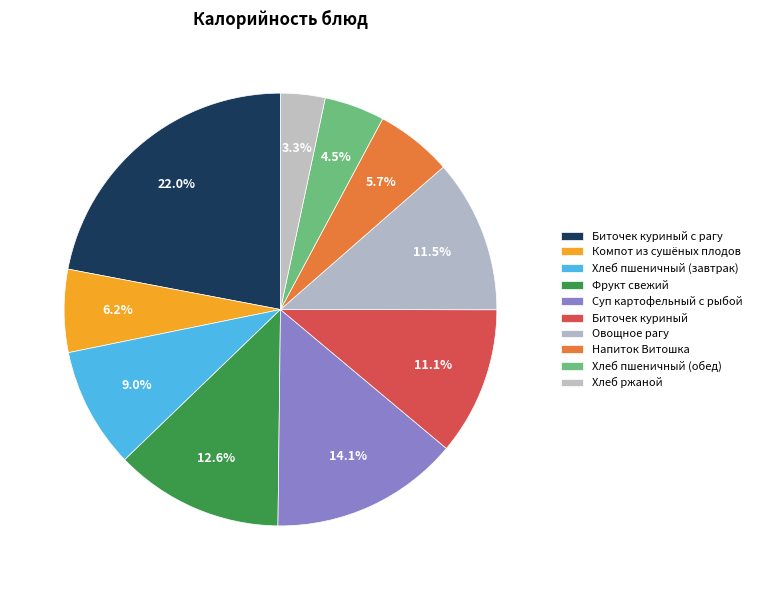

How many slices are in this pie chart?

10